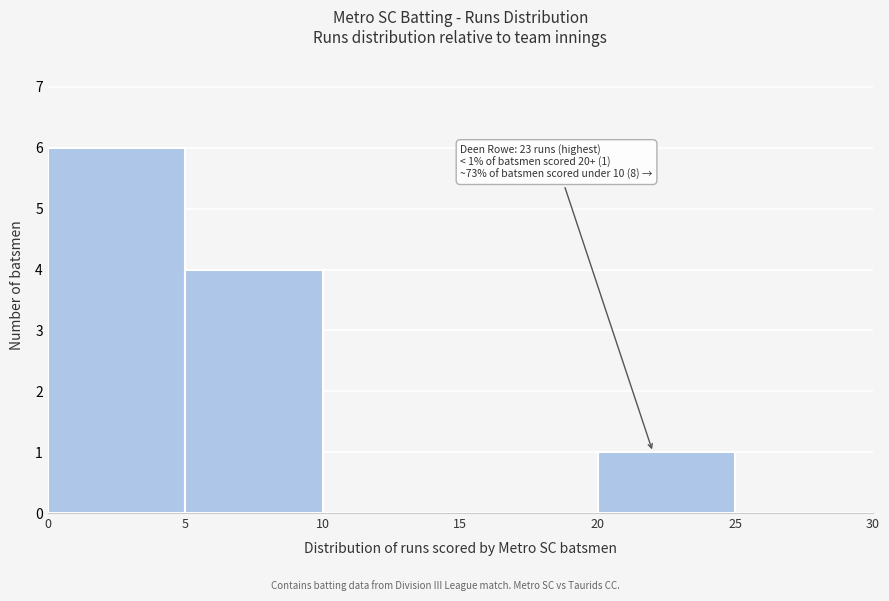

Which range on the x-axis has the tallest bar?

0 to 5